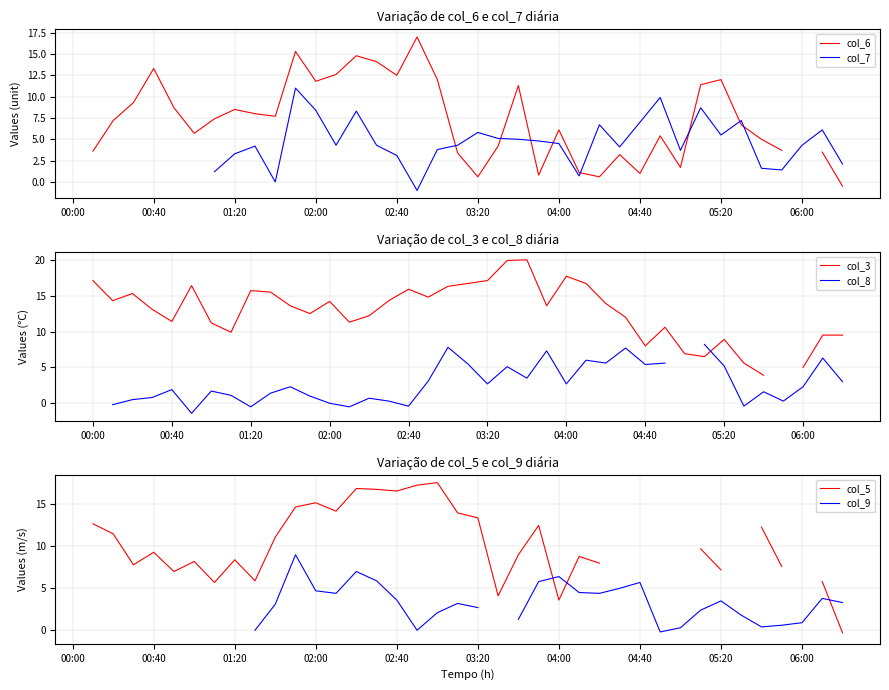

At which category does col_9 reach its first local valley?

13